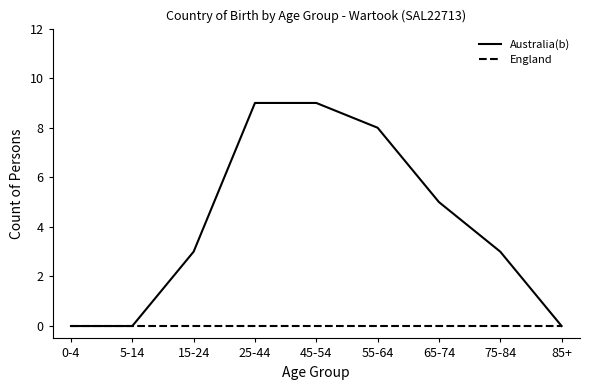

List the series in order of their overall mean, lowest first.

England, Australia(b)